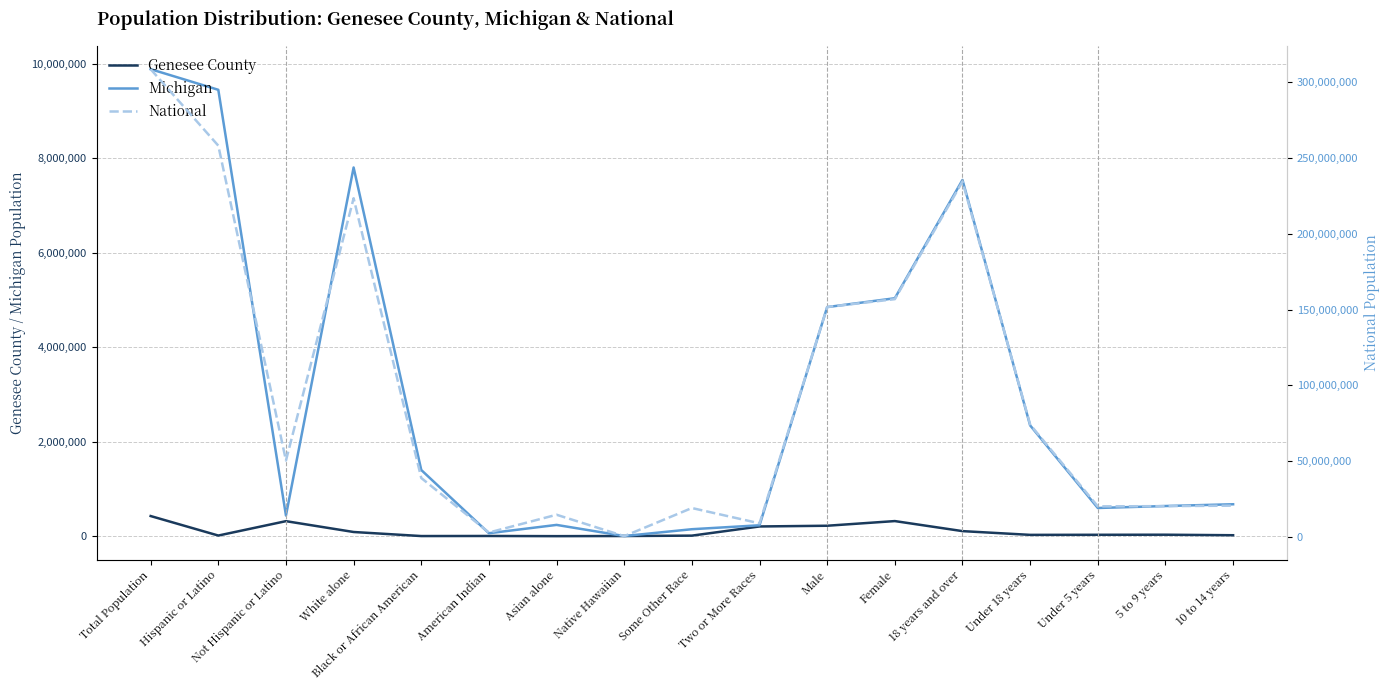

What is the label of the 5th point from the left?

Black or African American